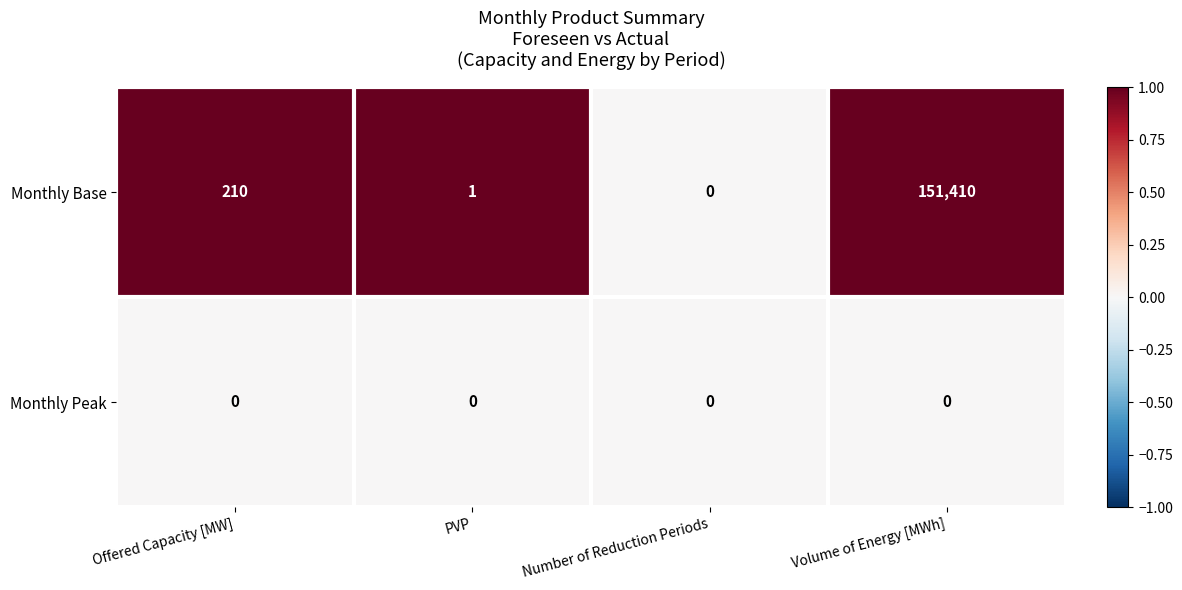

Between Offered Capacity [MW] and Volume of Energy [MWh], which series saw the biggest shift?

Monthly Base